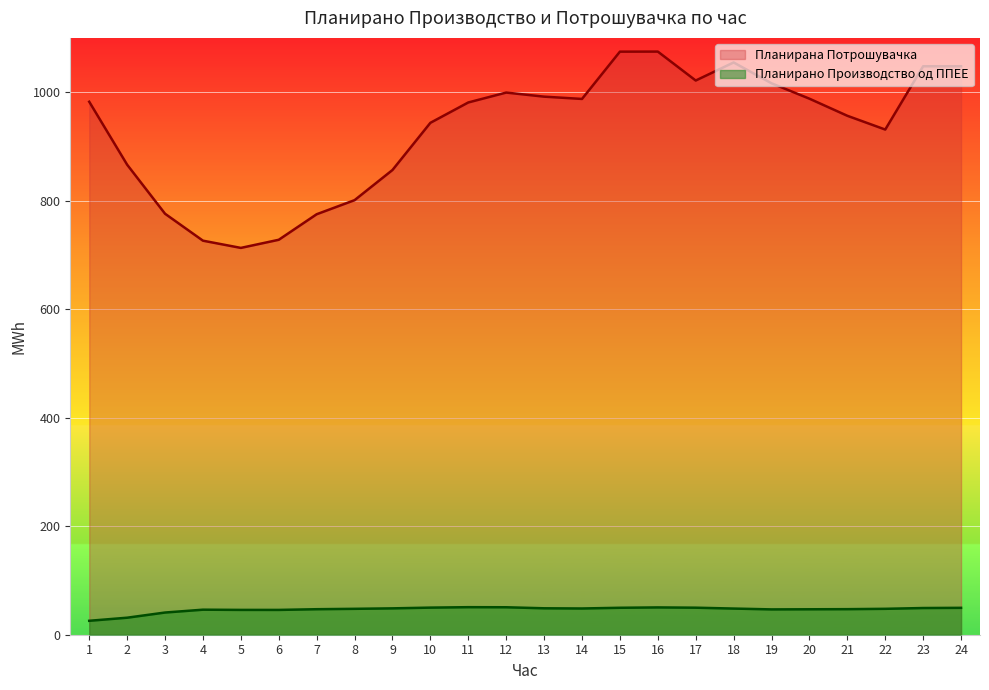

What is the sum of all Планирана Потрошувачка values?

22339.6